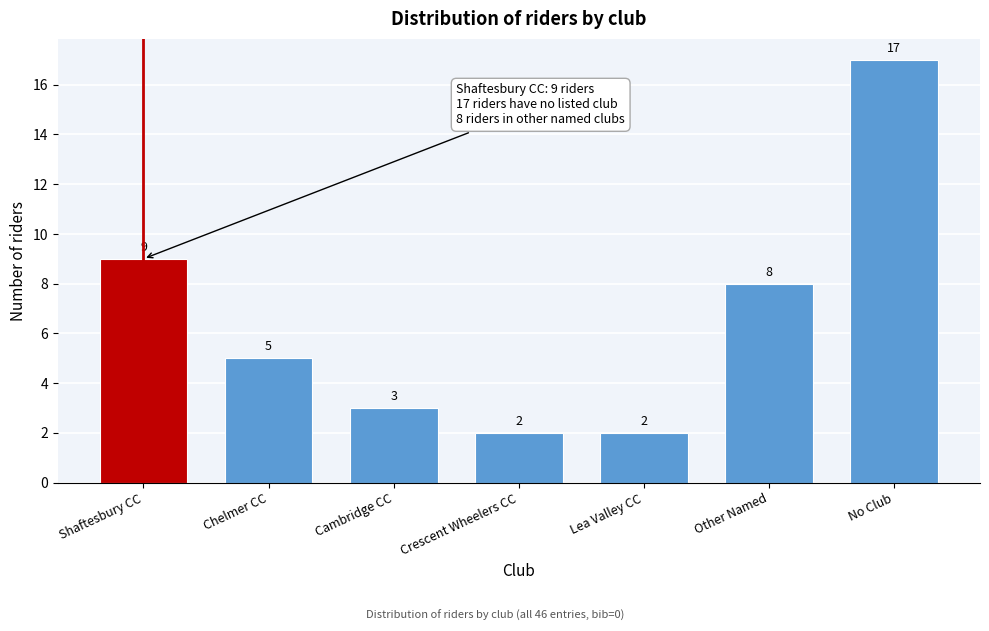

Reading right to left, transcribe all the data shown in this chart.

17	8	2	2	3	5	9